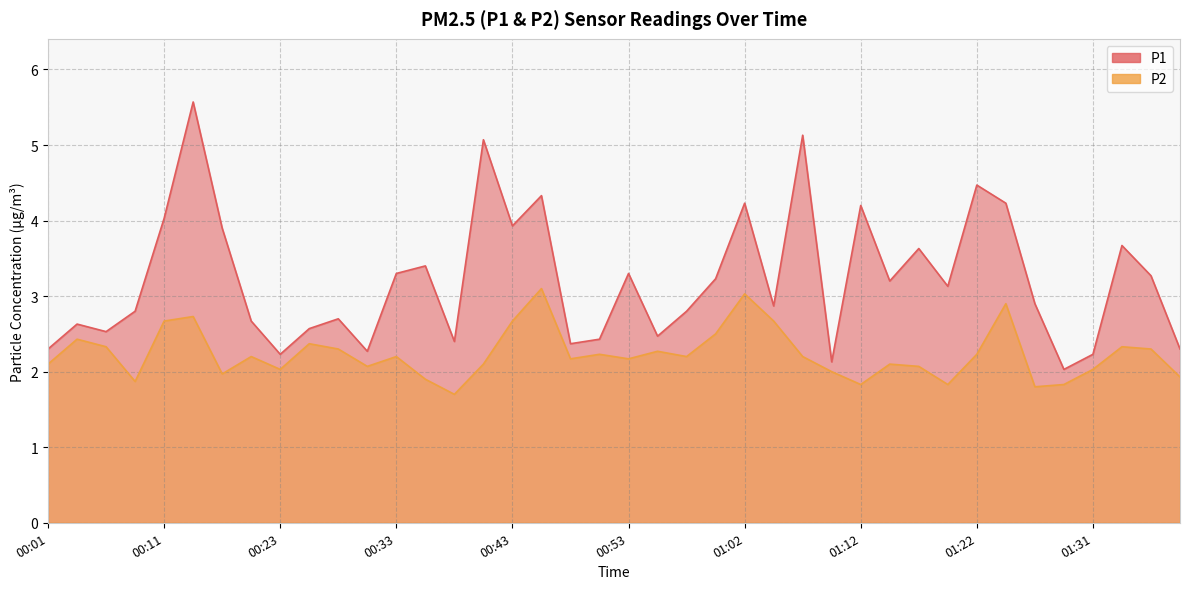

Rank the series by their average value, from lowest to highest.

P2, P1